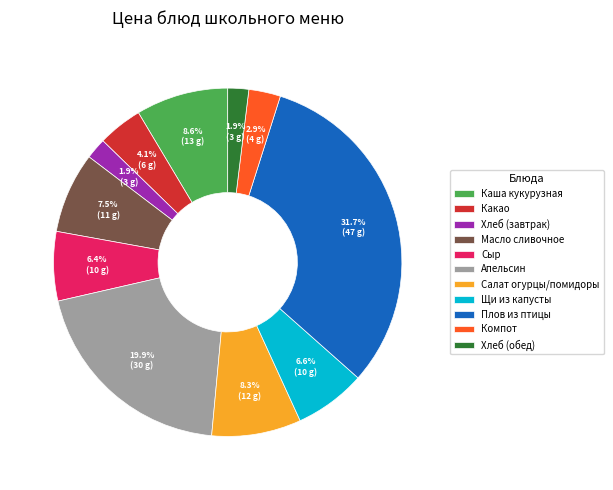

Which slice is the largest?

Плов из птицы